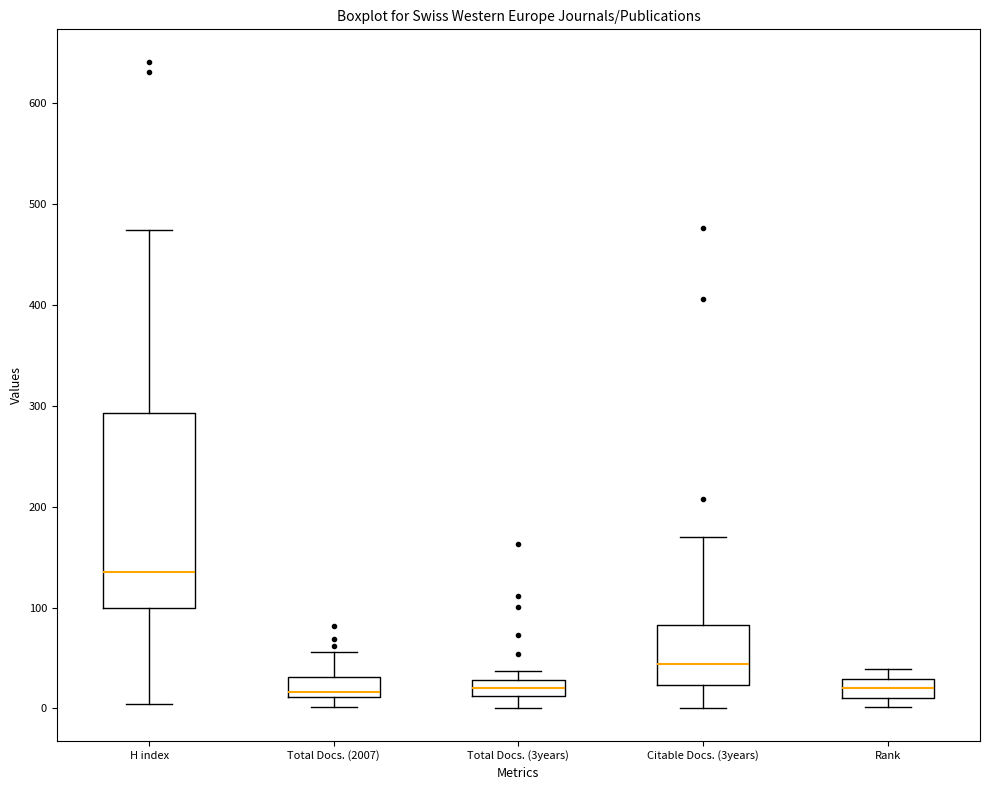

Where does the upper whisker of the box for Citable Docs. (3years) end on the y-axis? The values are not printed on the chart, so give them approximately, as read against the axis.

170